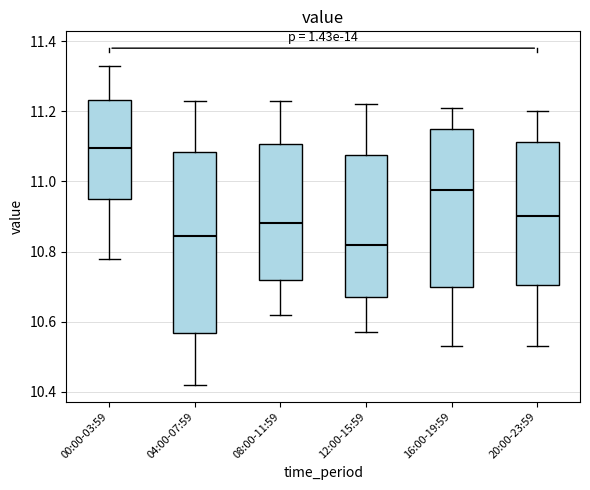

Which box has the lowest median line?

12:00-15:59